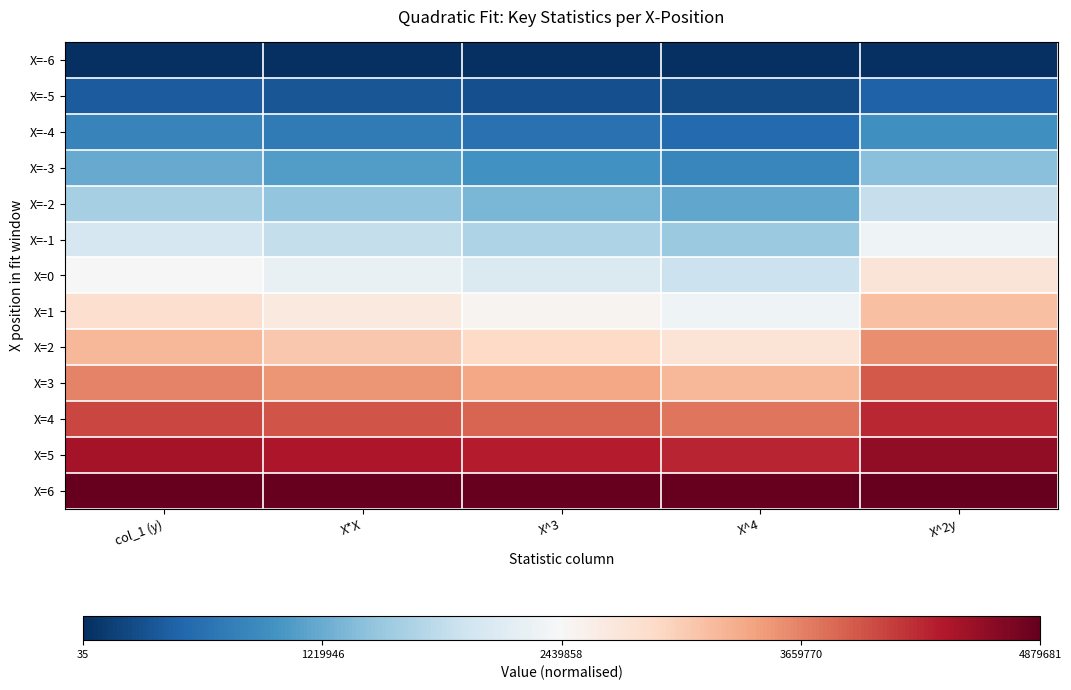

What is the spread (max minus min) of values at X^2y?

1.0